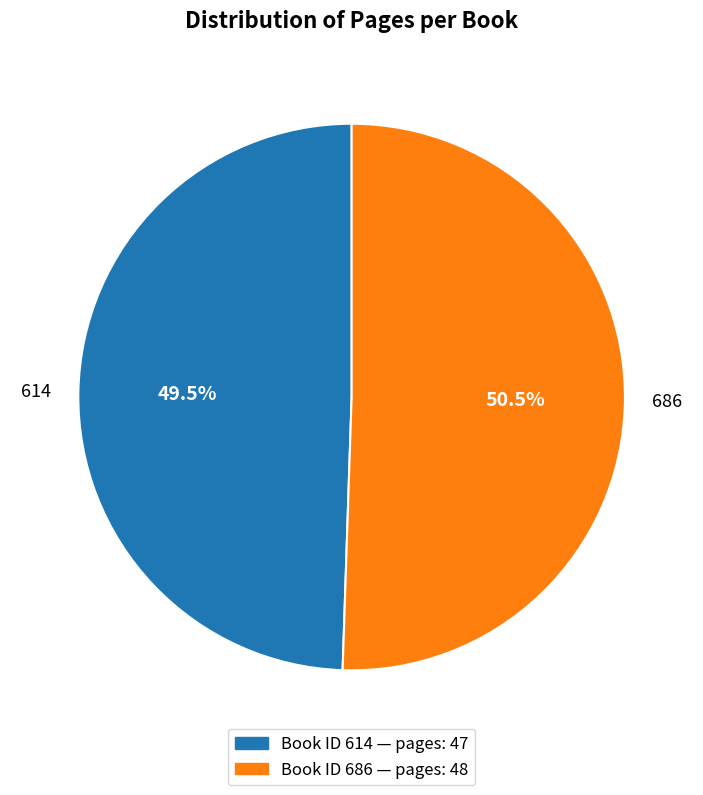

Which category has the smallest portion of the pie?

614